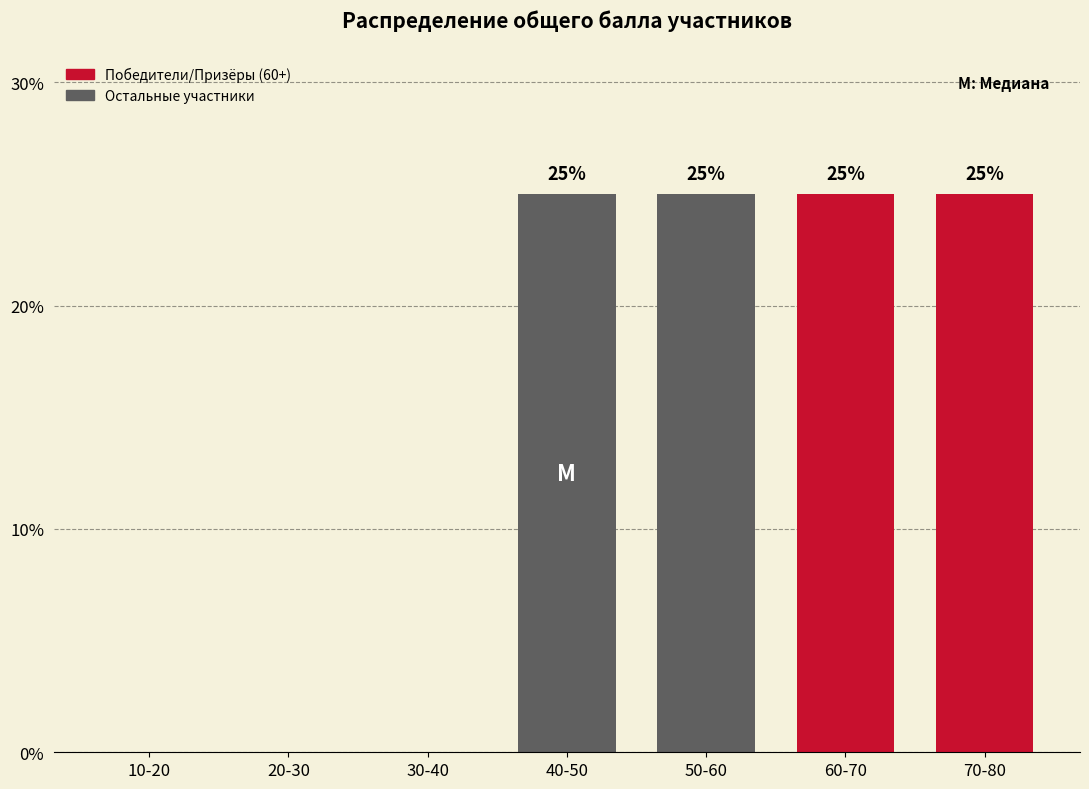

Reading left to right, extract all data points from this chart.

10-20=0	20-30=0	30-40=0	40-50=25	50-60=25	60-70=25	70-80=25